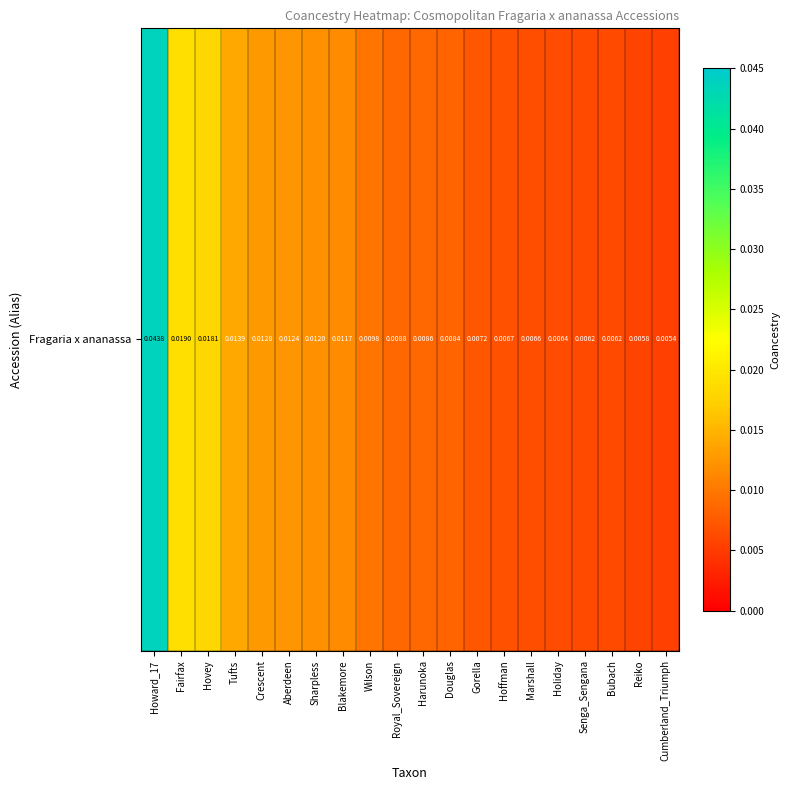

Reading right to left, list all the values displayed in this chart.

Cumberland_Triumph=0.0	Reiko=0.0	Bubach=0.0	Senga_Sengana=0.0	Holiday=0.0	Marshall=0.0	Hoffman=0.0	Gorella=0.0	Douglas=0.0	Harunoka=0.0	Royal_Sovereign=0.0	Wilson=0.0	Blakemore=0.0	Sharpless=0.0	Aberdeen=0.0	Crescent=0.0	Tufts=0.0	Hovey=0.0	Fairfax=0.0	Howard_17=0.0